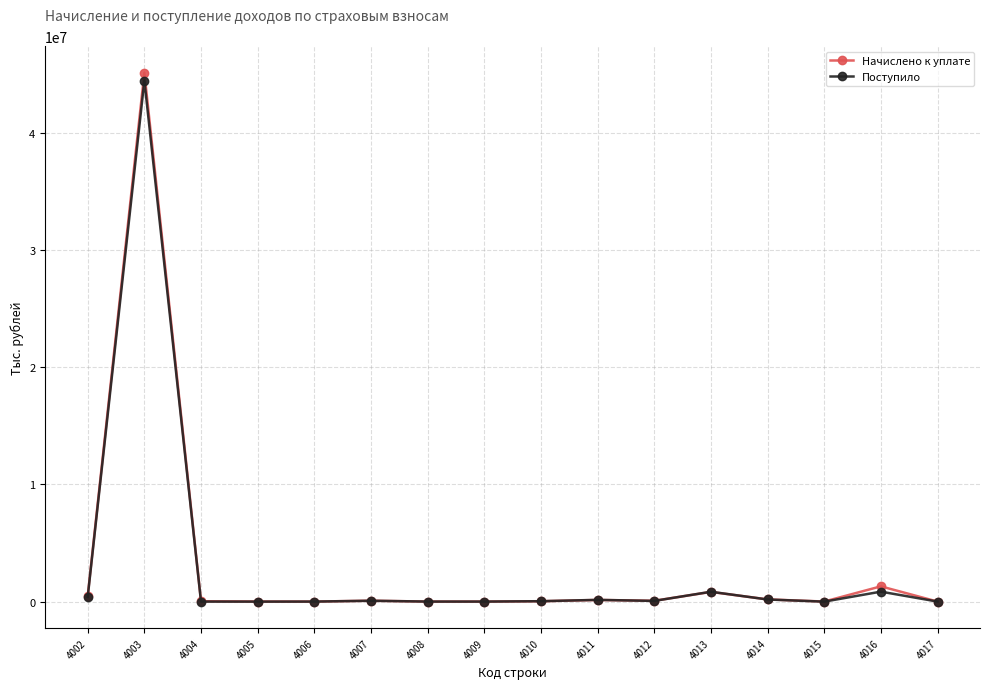

What is the sum of the Начислено к уплате values at 4011 and 4014?

325199